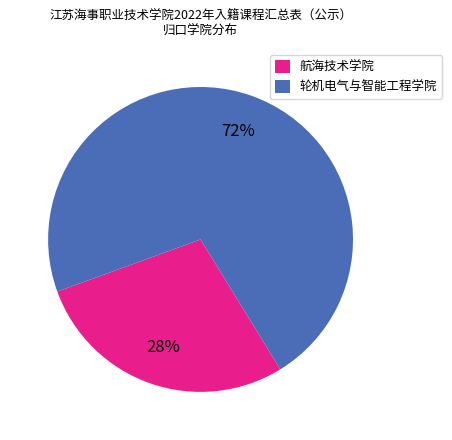

Does 航海技术学院 represent more than half of the total?

No